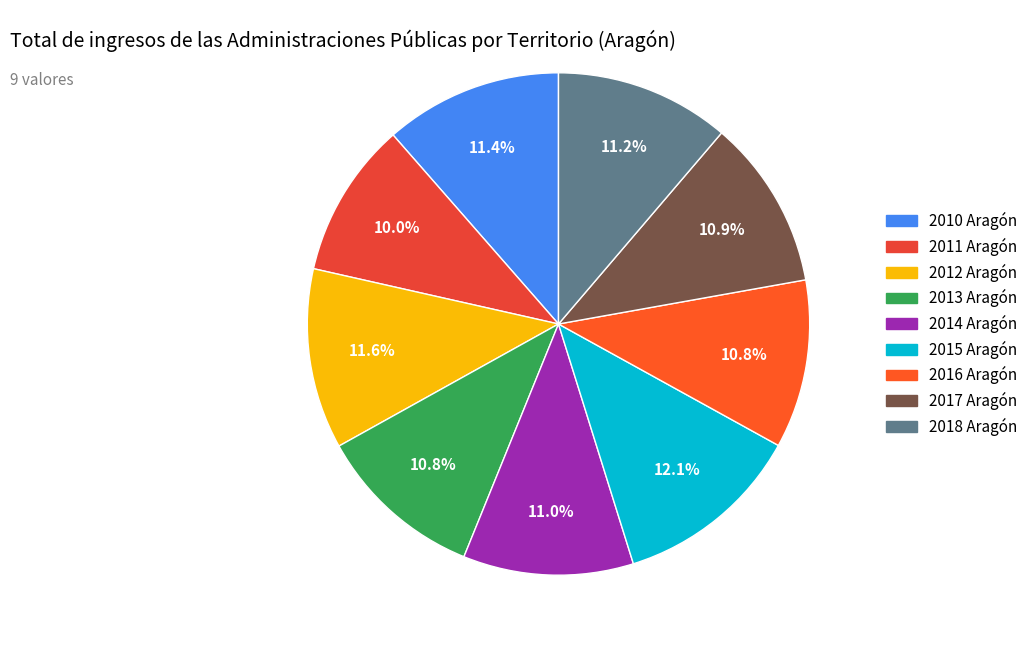

How many segments does this pie chart have?

9